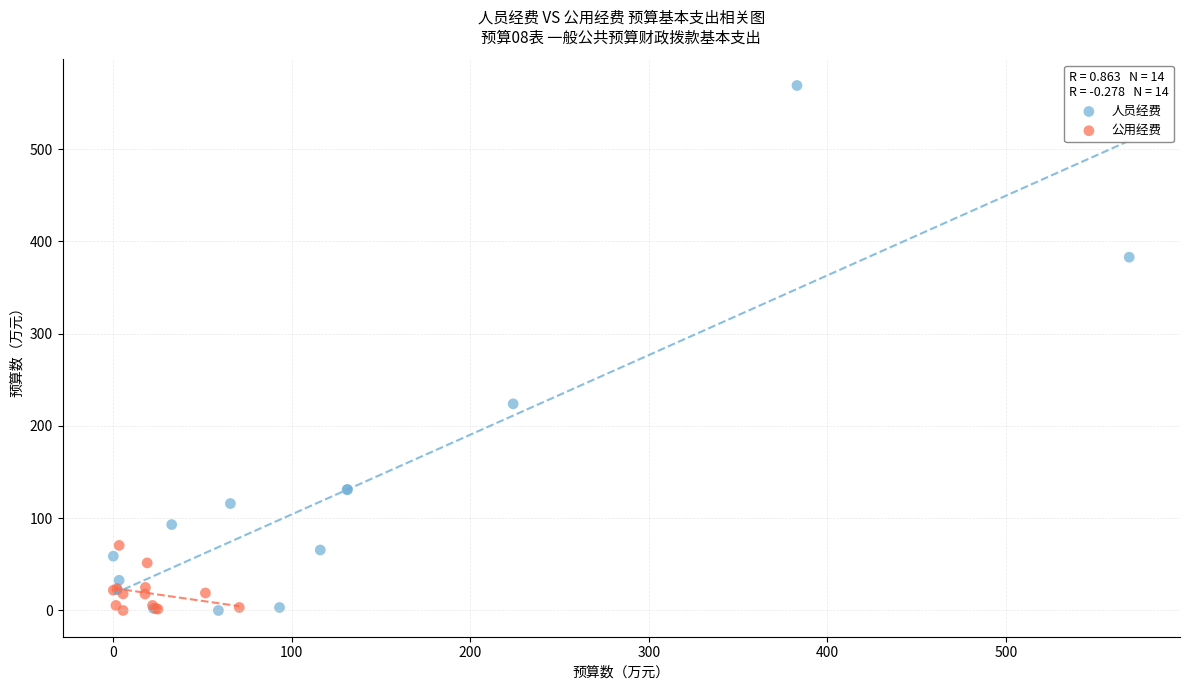

Which series contains the highest Y value?

人员经费